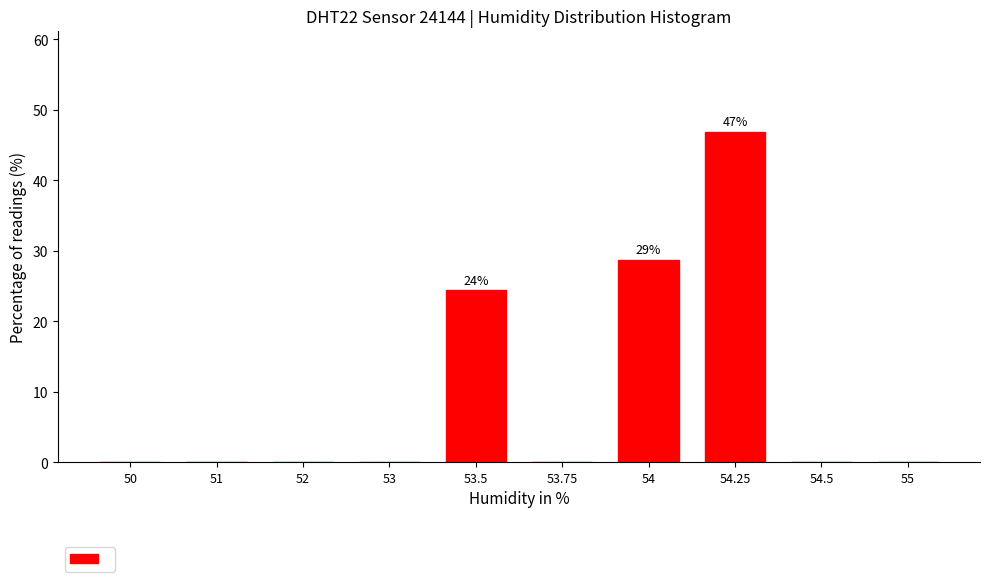

The chart shows a value of 43.3 at 54. True or false?

False